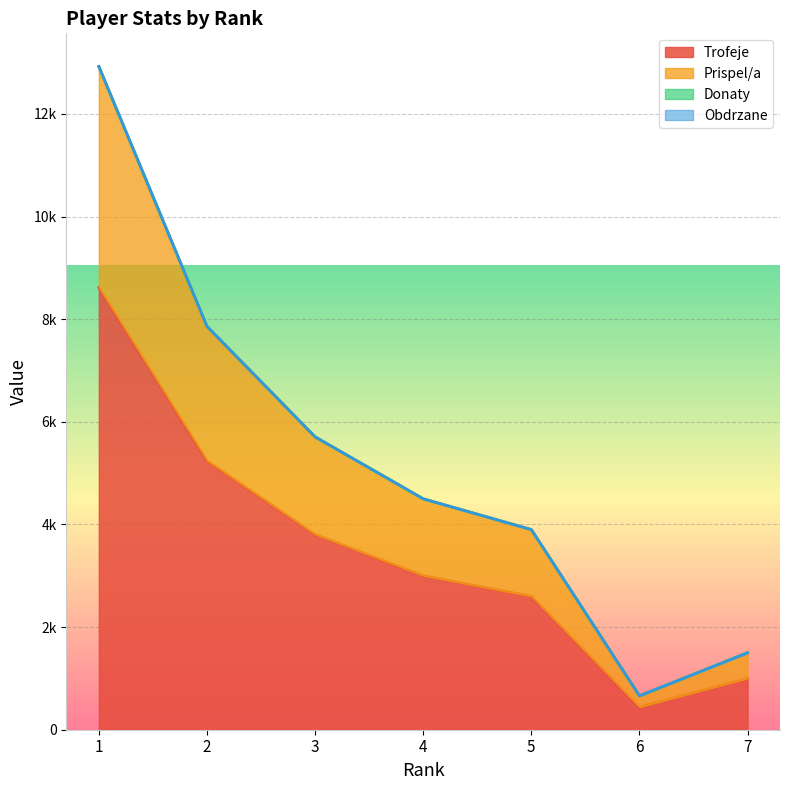

List the series in order of their peak value, lowest first.

Trofeje, Prispel/a